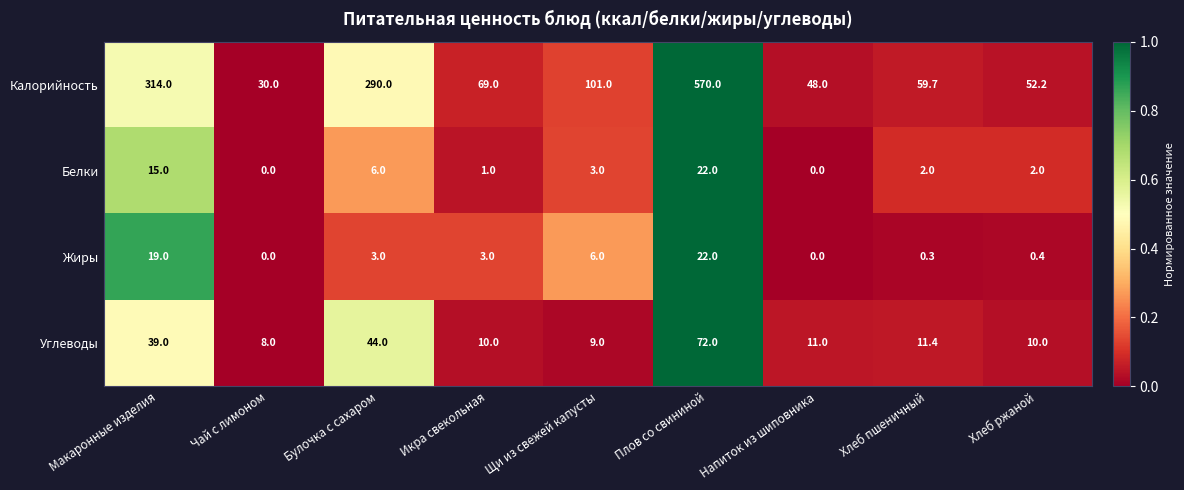

What is the difference between the Жиры values at Плов со свининой and Хлеб ржаной?

21.6